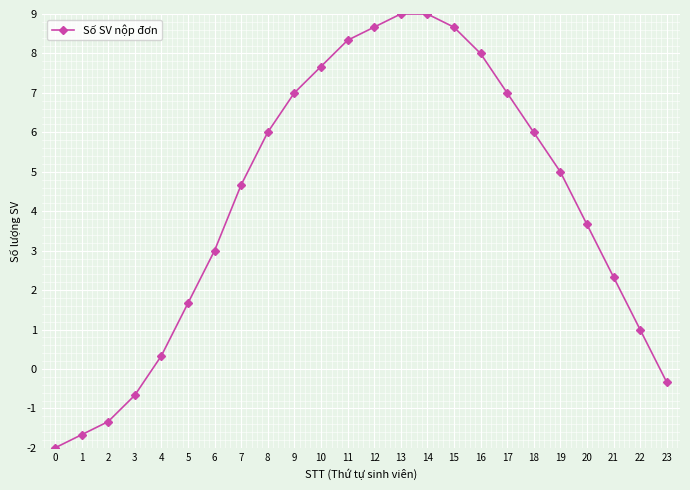

What is the change in value from 8 to 16?

+2.0